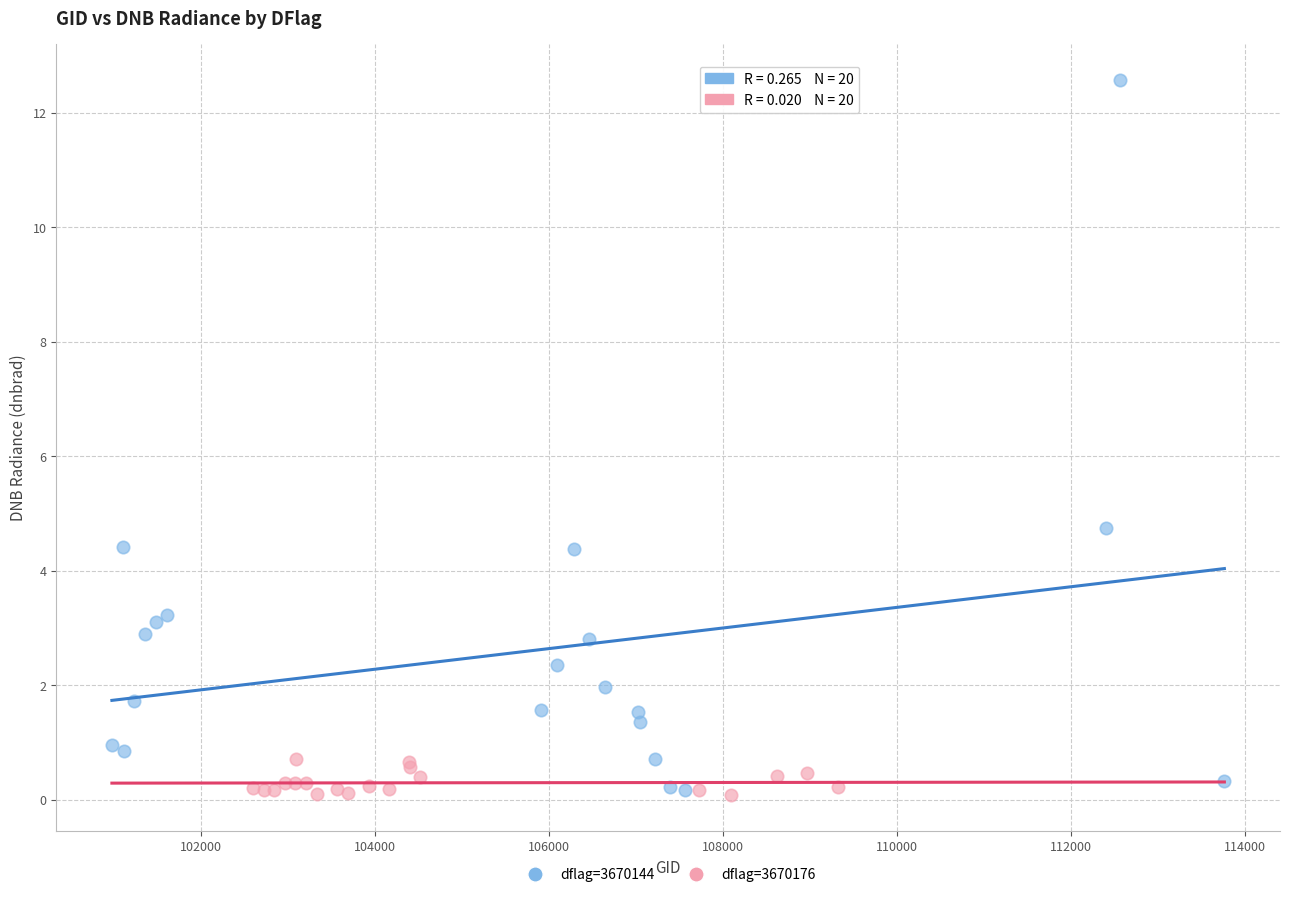

Which series has the largest Y range (max minus min)?

dflag=3670144